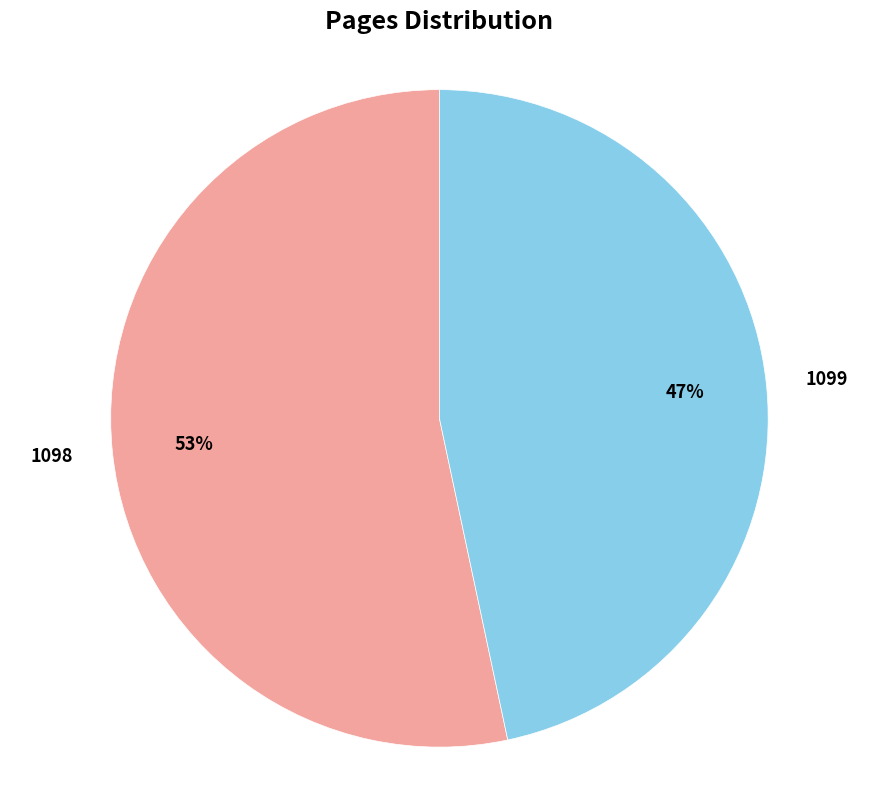

To the nearest percent, what is the average slice percentage?

50%